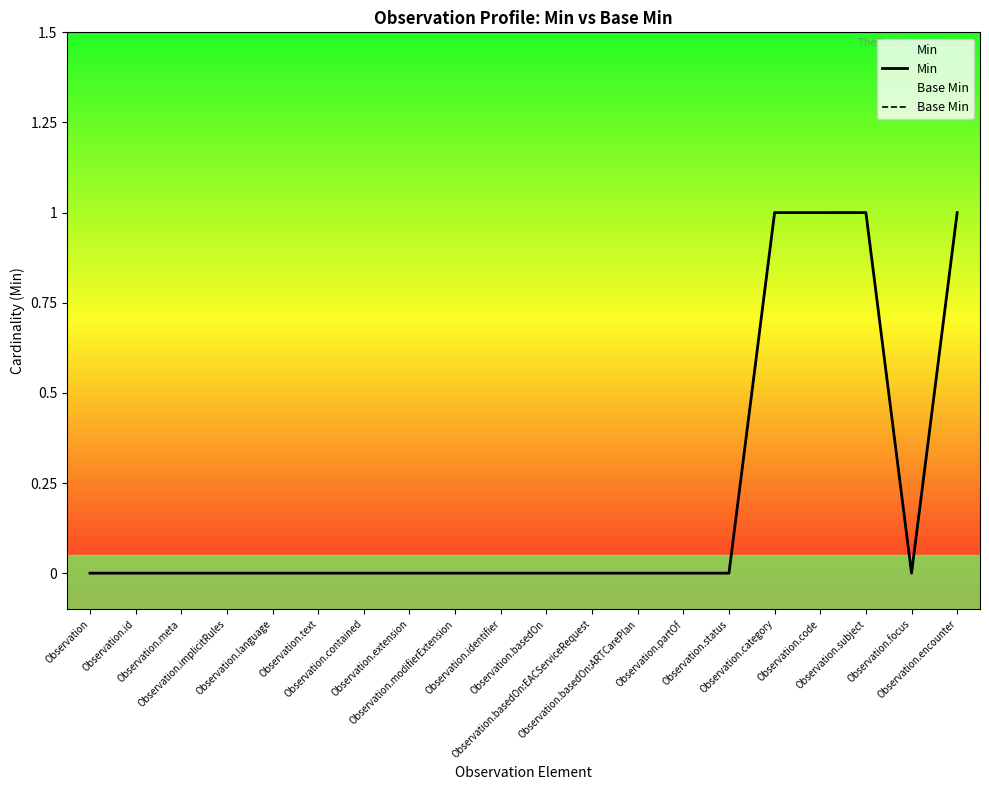

Rank the series at Observation.identifier from lowest to highest value.

Min, Base Min